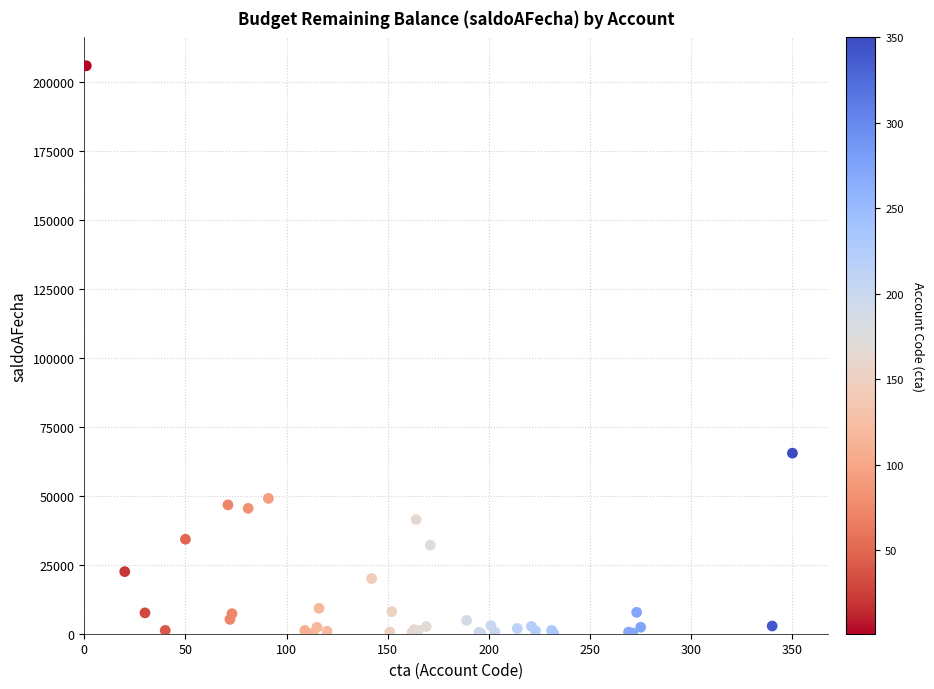

What Y value in the scatter plot is closest to 102961?

65430.0